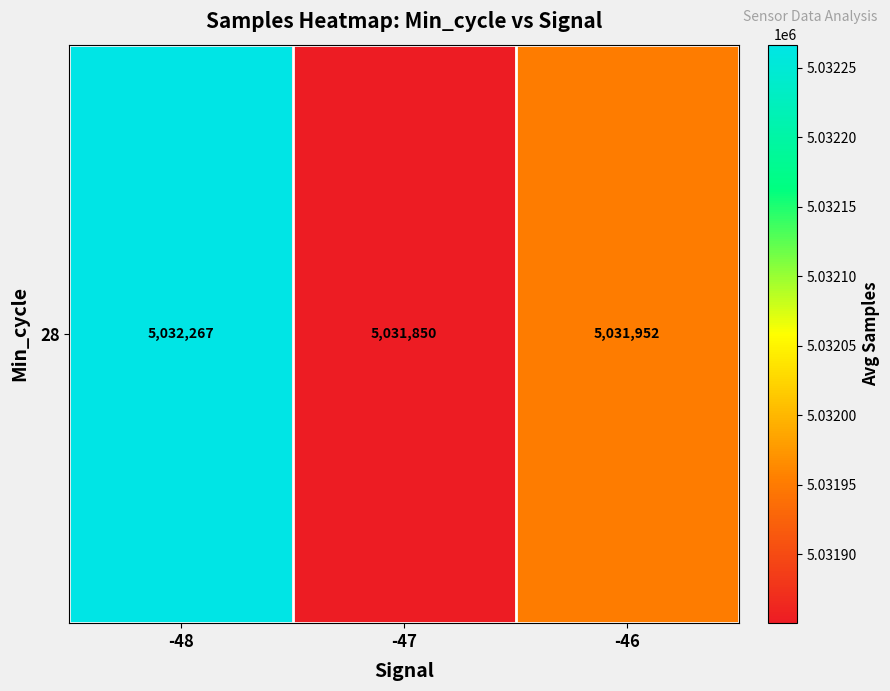

Rank the categories by value from lowest to highest.

-47, -46, -48